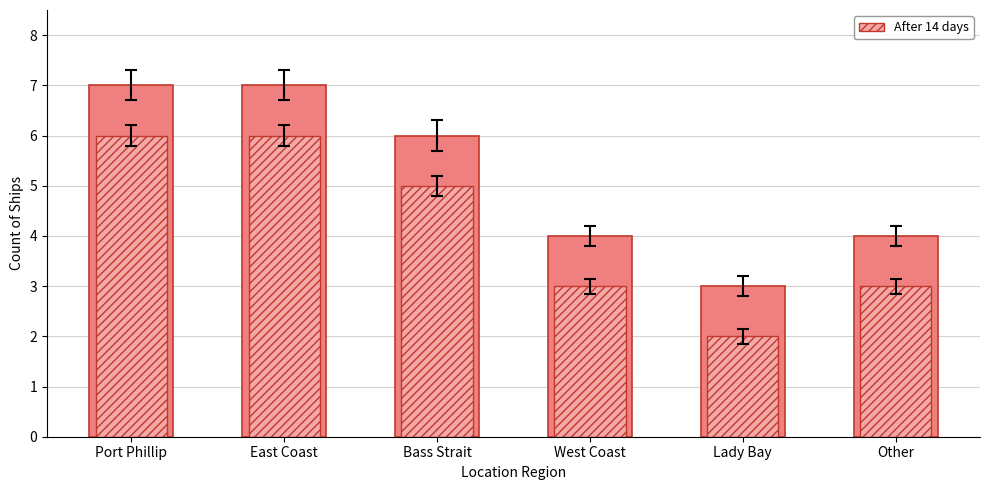

At which label is the value closest to 4?

Bass Strait